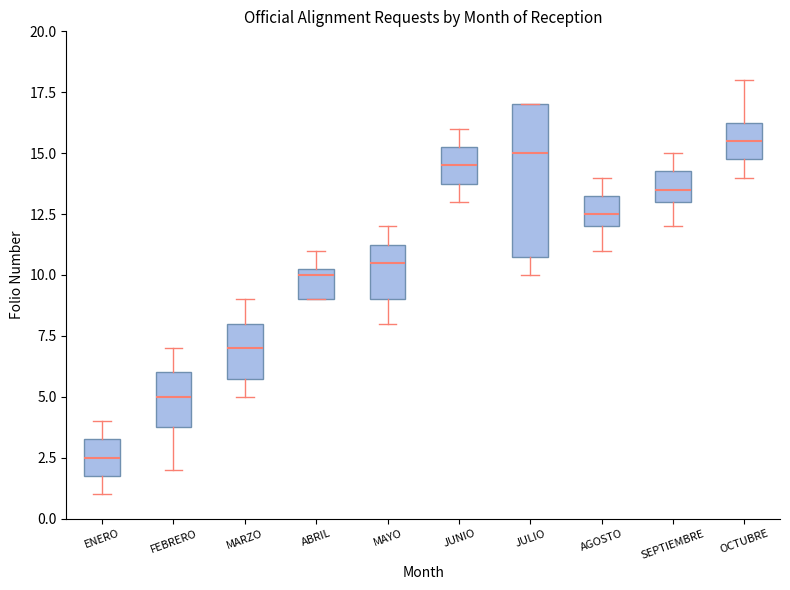

Where is the lower edge of the box for ABRIL on the y-axis? The values are not printed on the chart, so give them approximately, as read against the axis.

9.0